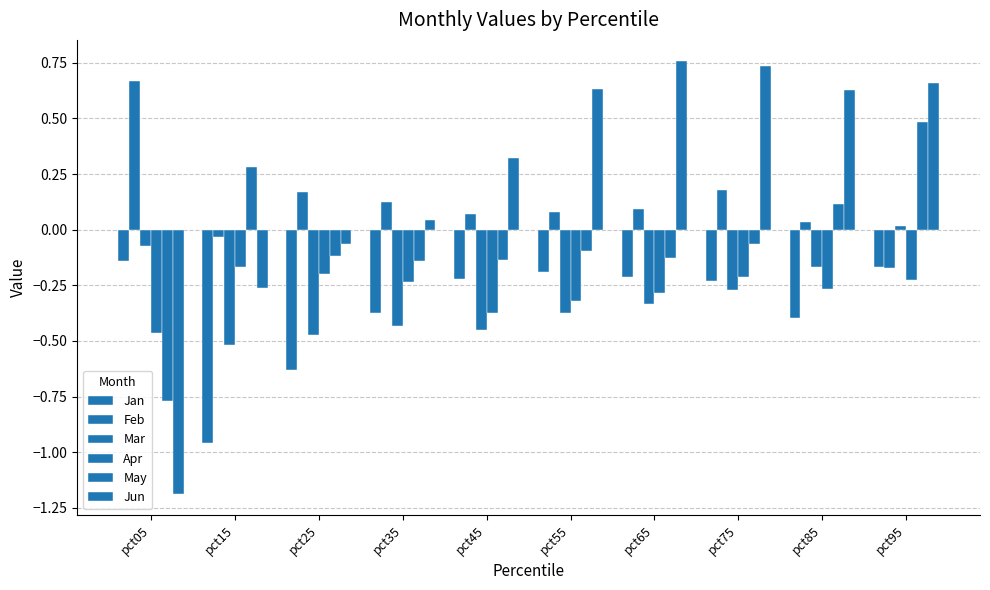

Which category has the highest value across all series?

pct65